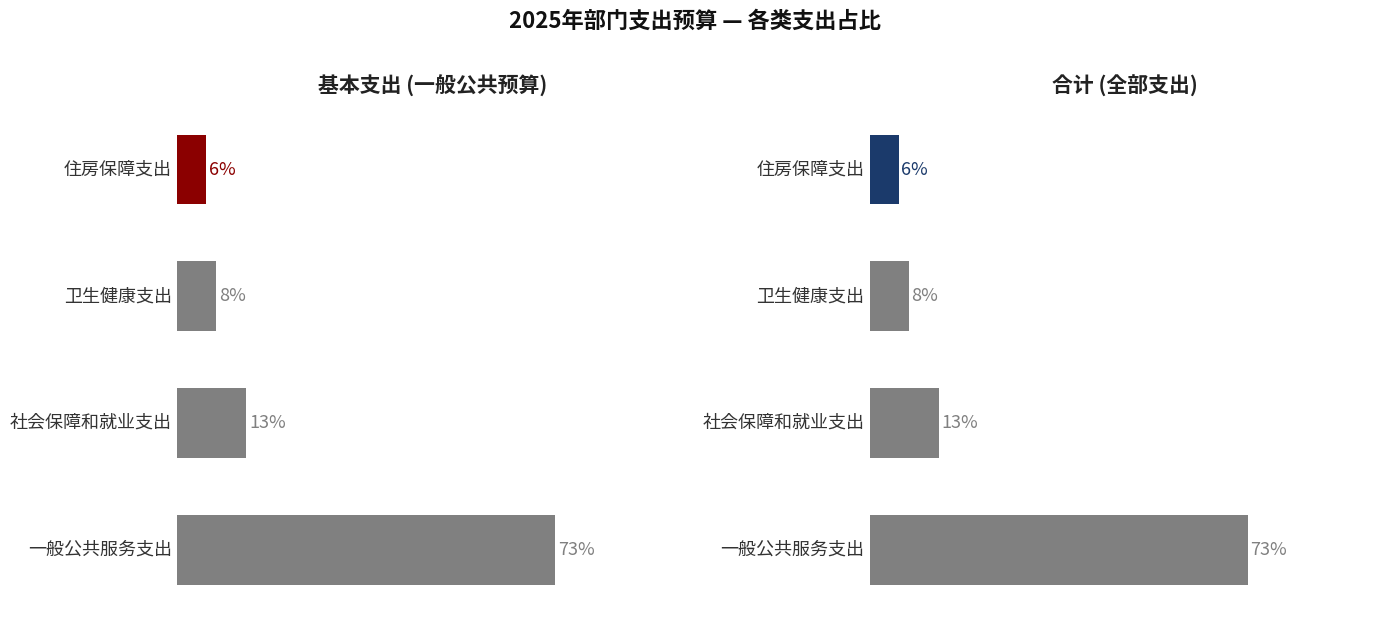

How many groups of bars are there?

4